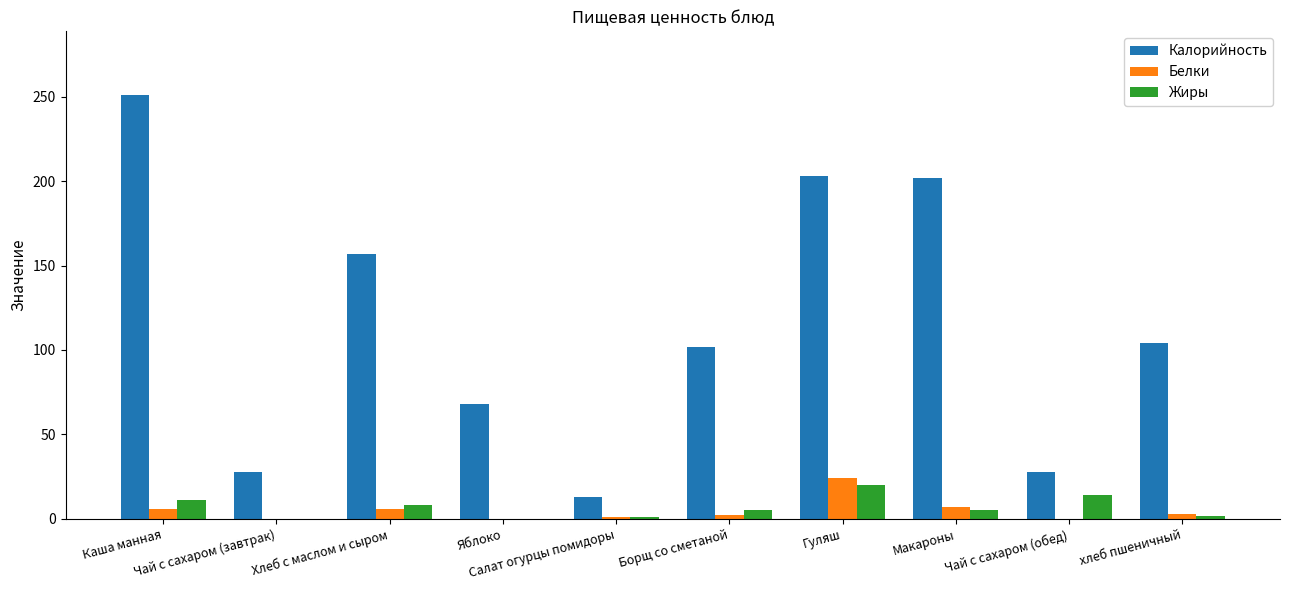

Which series has the largest total across all categories?

Калорийность